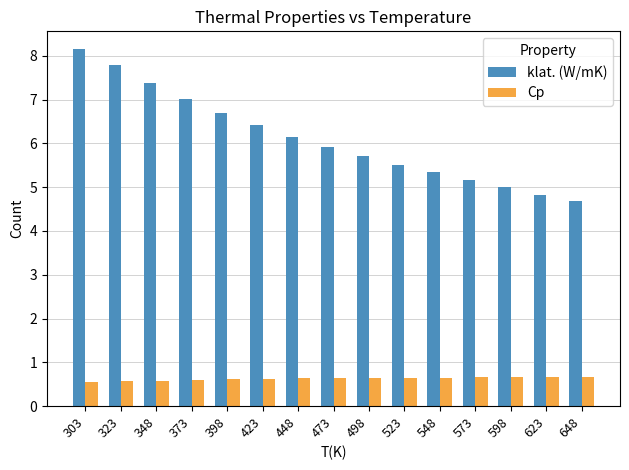

Count the Cp values in the range 0 to 1.

15